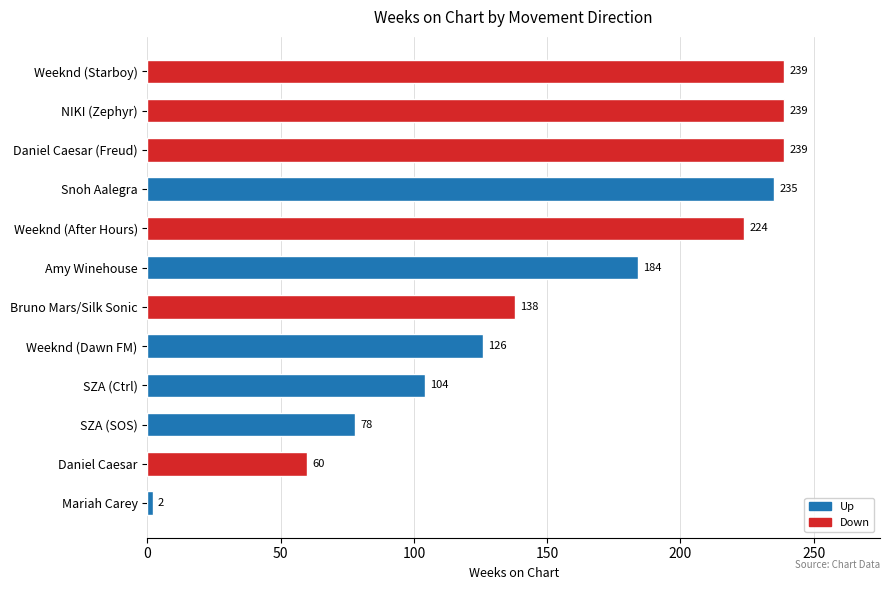

Is it true that the value at Bruno Mars/Silk Sonic is 75?

False